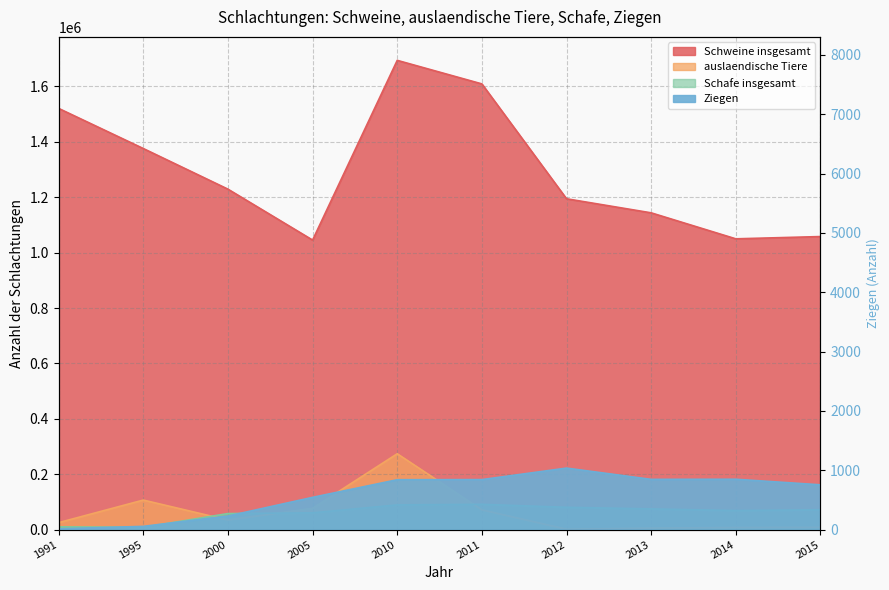

True or false: Schweine insgesamt has more than 2 interior local peaks.

False